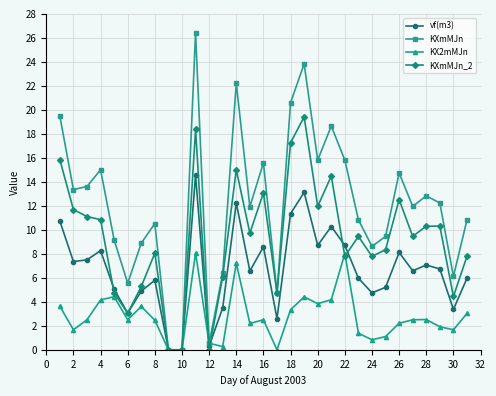

How many values in the KXmMJn_2 series are below 9?

14